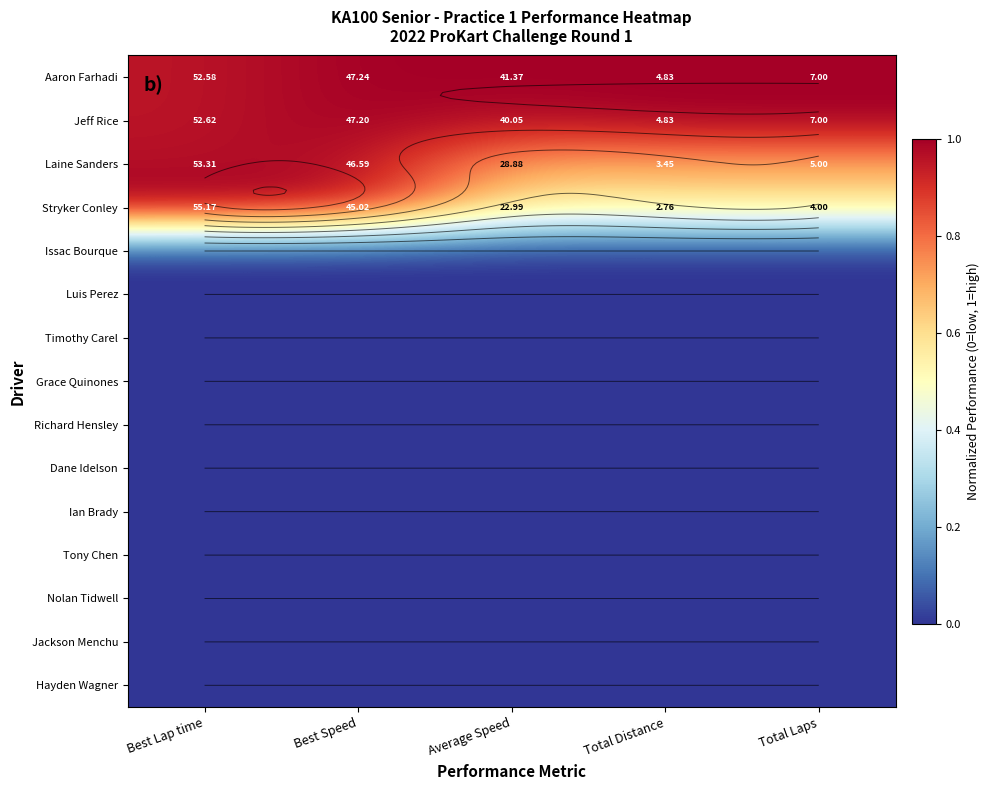

The Dane Idelson series shows 0.0 at Best Lap time. True or false?

True